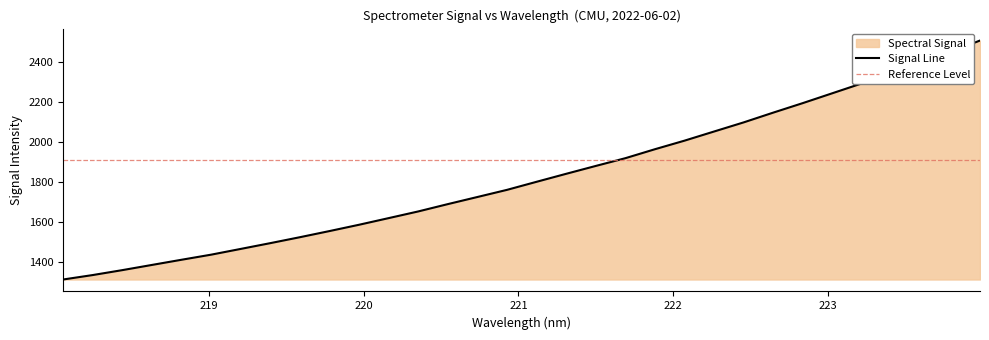

Reading right to left, list all the values displayed in this chart.

223.9802=2507.3	223.7895=2450.5	223.5987=2397.6	223.408=2344.9	223.2172=2293.4	223.0264=2244.1	222.8355=2194.9	222.6447=2147.4	222.4538=2098.7	222.263=2053.2	222.0721=2007.5	221.8812=1964.8	221.6902=1920.0	221.4993=1881.4	221.3083=1842.1	221.1174=1802.3	220.9264=1762.0	220.7354=1726.4	220.5444=1690.9	220.3533=1654.3	220.1623=1621.0	219.9712=1587.8	219.7801=1556.3	219.589=1525.6	219.3979=1496.0	219.2067=1467.1	219.0156=1438.4	218.8244=1413.0	218.6332=1387.2	218.442=1361.2	218.2508=1336.6	218.0596=1314.5